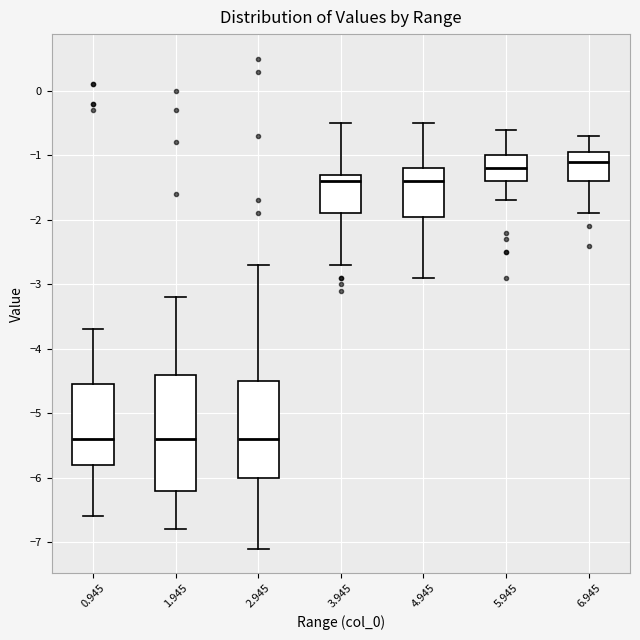

Reading left to right, transcribe this box plot: for each box, give where its median line is, the range the box spans, and where its two whiskers end, as read against the y-axis. The values are not printed on the chart, so give them approximately, as read against the axis.

0.945: median -5.4, box -5.8 to -4.5, whiskers -6.6 to -3.7
1.945: median -5.4, box -6.2 to -4.4, whiskers -6.8 to -3.2
2.945: median -5.4, box -6.0 to -4.5, whiskers -7.1 to -2.7
3.945: median -1.4, box -1.9 to -1.3, whiskers -2.7 to -0.5
4.945: median -1.4, box -1.9 to -1.2, whiskers -2.9 to -0.5
5.945: median -1.2, box -1.4 to -1.0, whiskers -1.7 to -0.6
6.945: median -1.1, box -1.4 to -0.9, whiskers -1.9 to -0.7